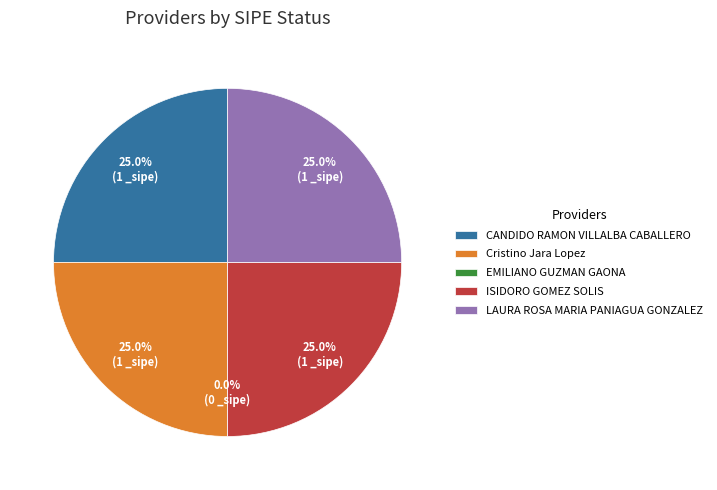

To the nearest percent, what percentage of the pie is CANDIDO RAMON VILLALBA CABALLERO?

25%